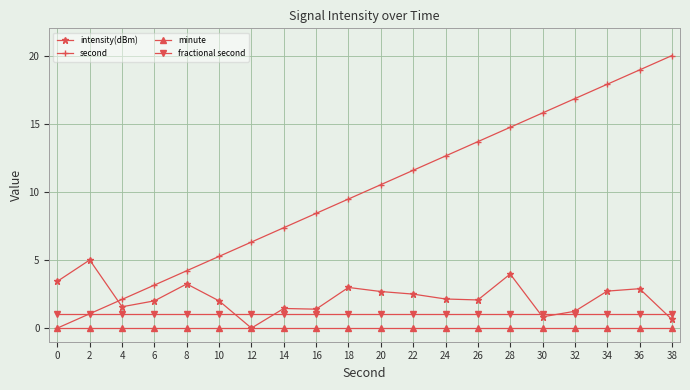

What is the difference between the maximum and minimum values in the second series?

20.0